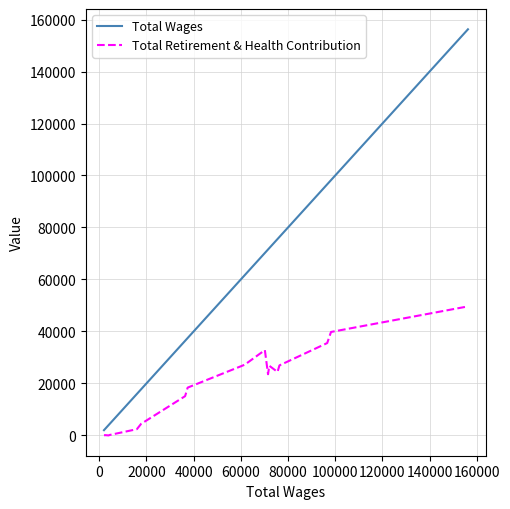

Which series has the largest total across all categories?

Total Wages